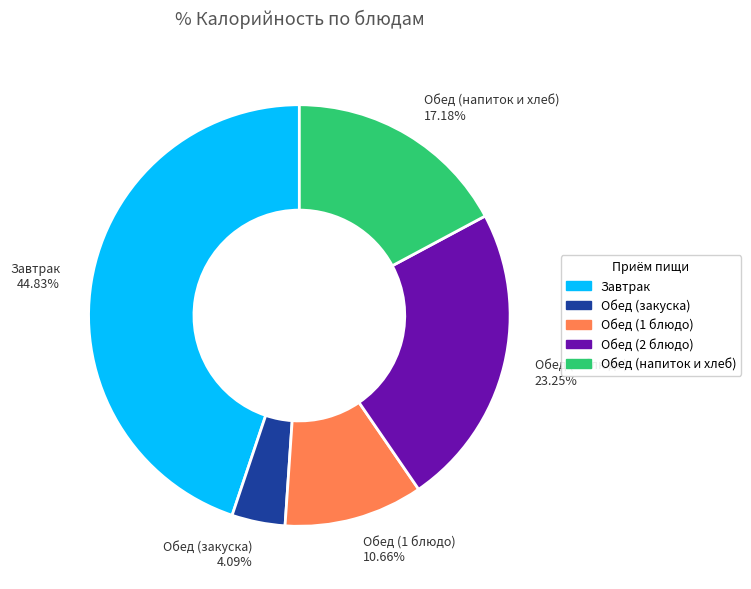

Which slice is the smallest?

Обед (закуска) 4.09%